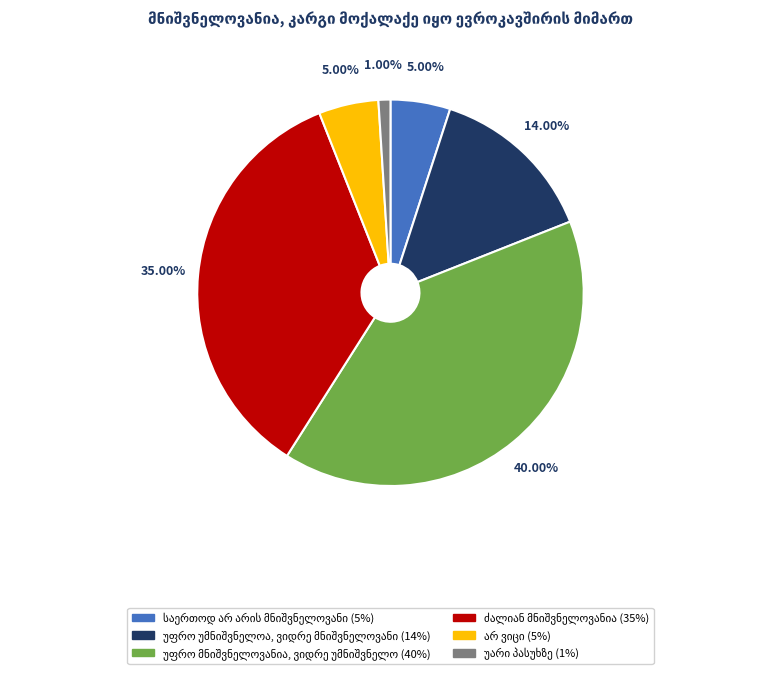

Does any single category account for the majority?

No